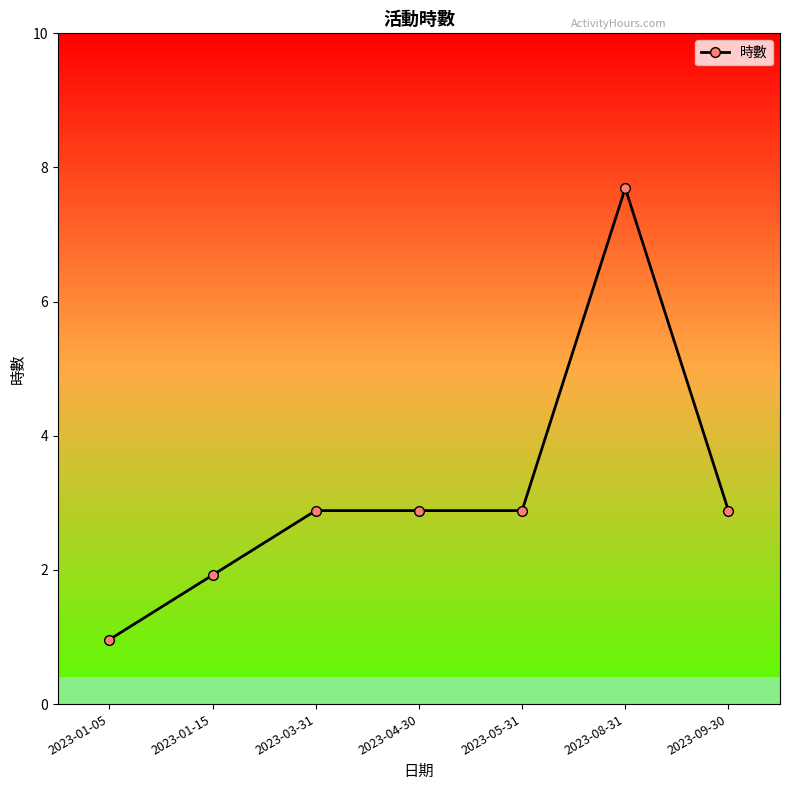

Rank the categories by value from highest to lowest.

2023-08-31, 2023-03-31, 2023-04-30, 2023-05-31, 2023-09-30, 2023-01-15, 2023-01-05